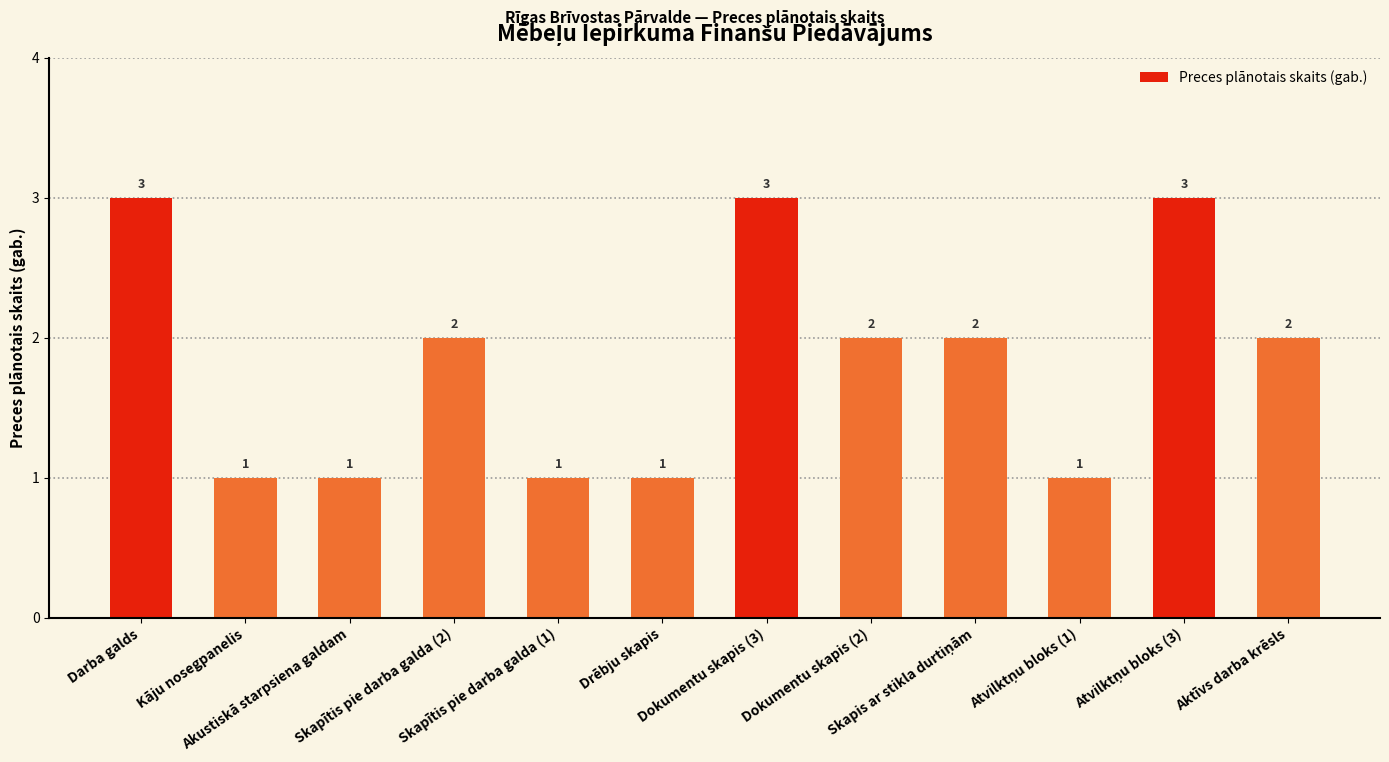

Count the values in the range 1 to 3.

12